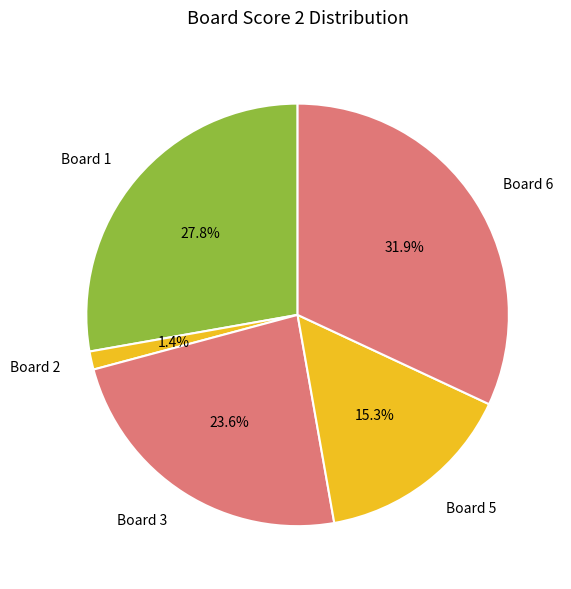

Does Board 1 represent more than half of the total?

No